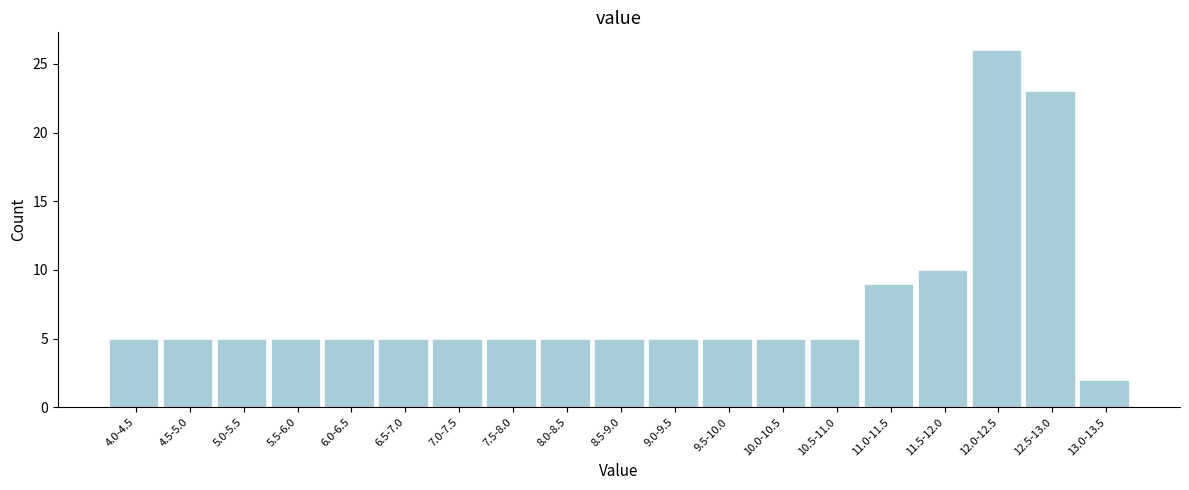

Reading left to right, extract all data points from this chart.

4.0-4.5=5	4.5-5.0=5	5.0-5.5=5	5.5-6.0=5	6.0-6.5=5	6.5-7.0=5	7.0-7.5=5	7.5-8.0=5	8.0-8.5=5	8.5-9.0=5	9.0-9.5=5	9.5-10.0=5	10.0-10.5=5	10.5-11.0=5	11.0-11.5=9	11.5-12.0=10	12.0-12.5=26	12.5-13.0=23	13.0-13.5=2